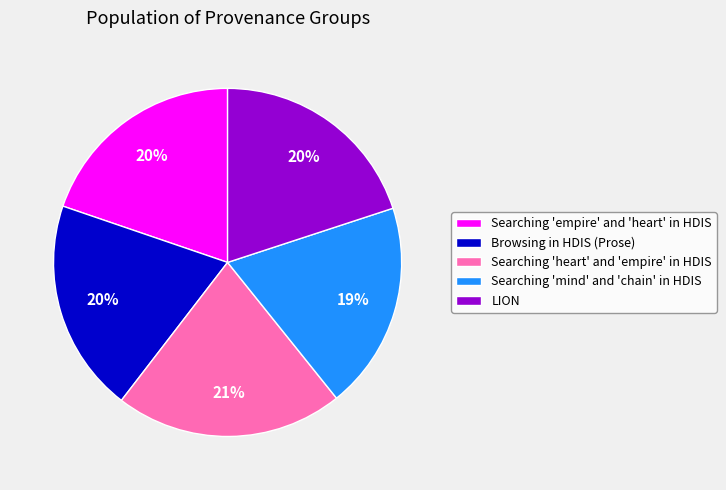

To the nearest percent, what percentage of the pie is Searching 'mind' and 'chain' in HDIS?

19%